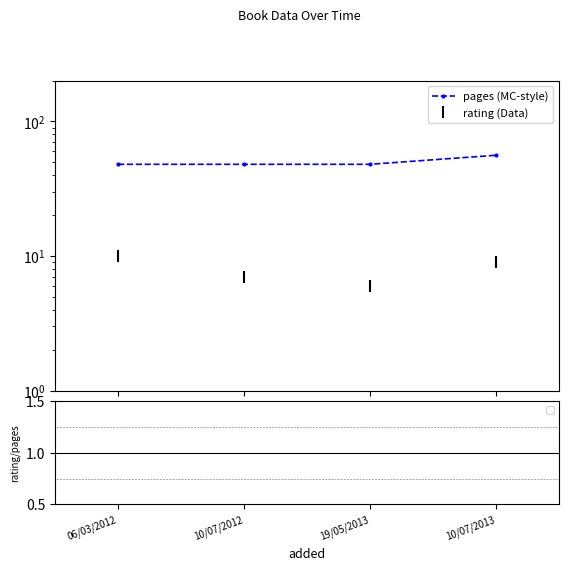

At which category is the sum across all series the highest?

10/07/2013